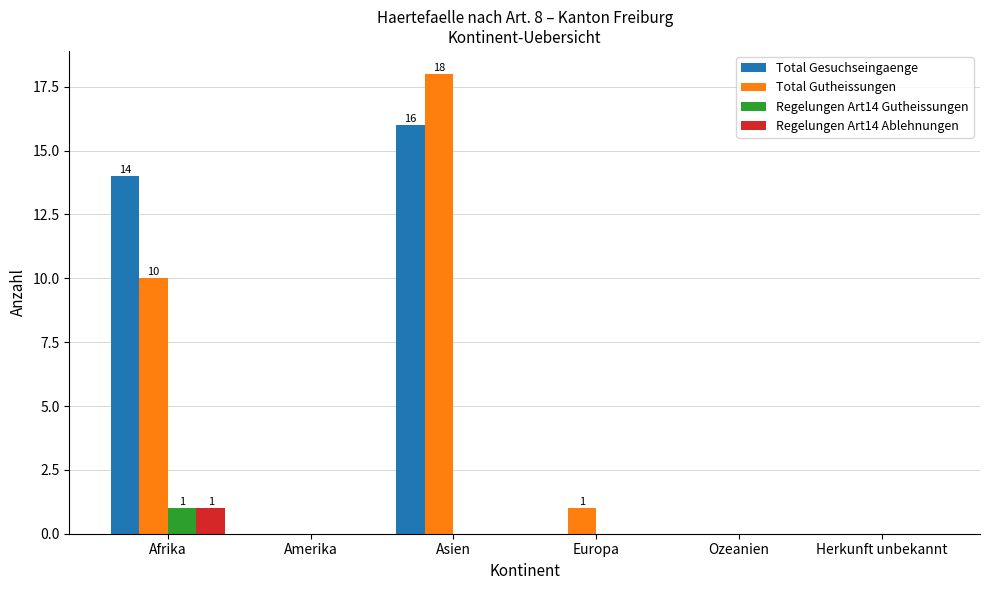

Which category has the highest value in the Regelungen Art14 Gutheissungen series?

Afrika